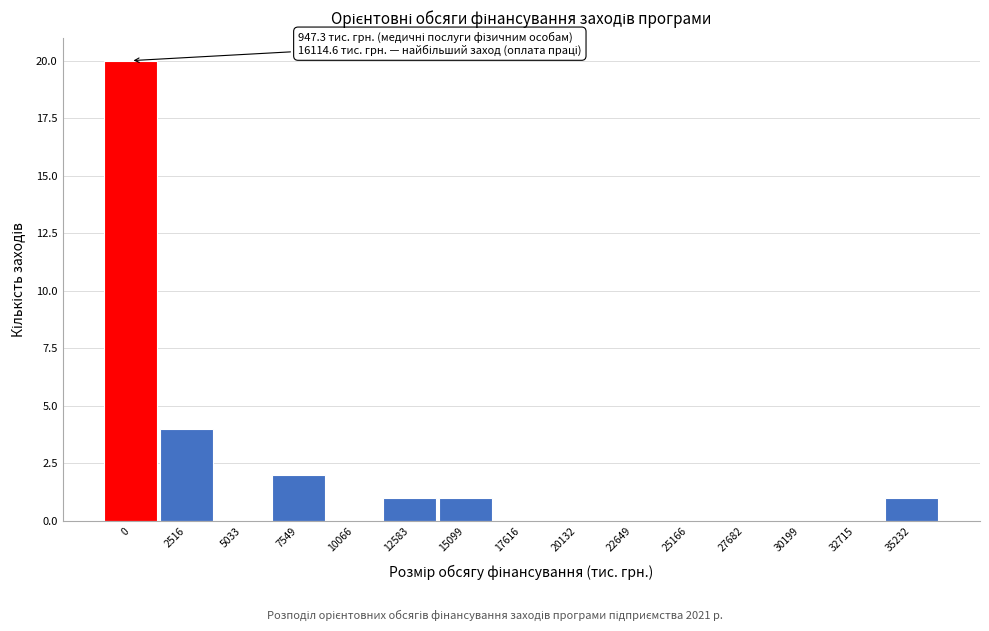

Reading left to right, transcribe all the data shown in this chart.

0=20	2516=4	5033=0	7549=2	10066=0	12583=1	15099=1	17616=0	20132=0	22649=0	25166=0	27682=0	30199=0	32715=0	35232=1